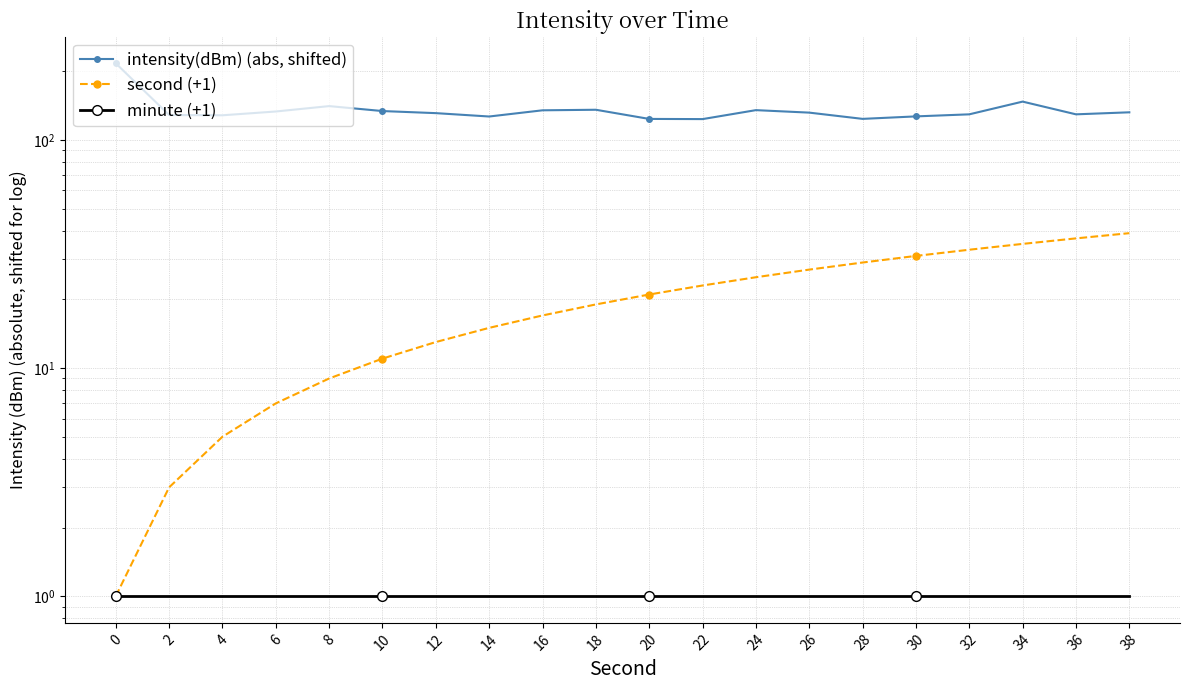

What is the value of the minute (+1) point at the 17th from the left?

1.0